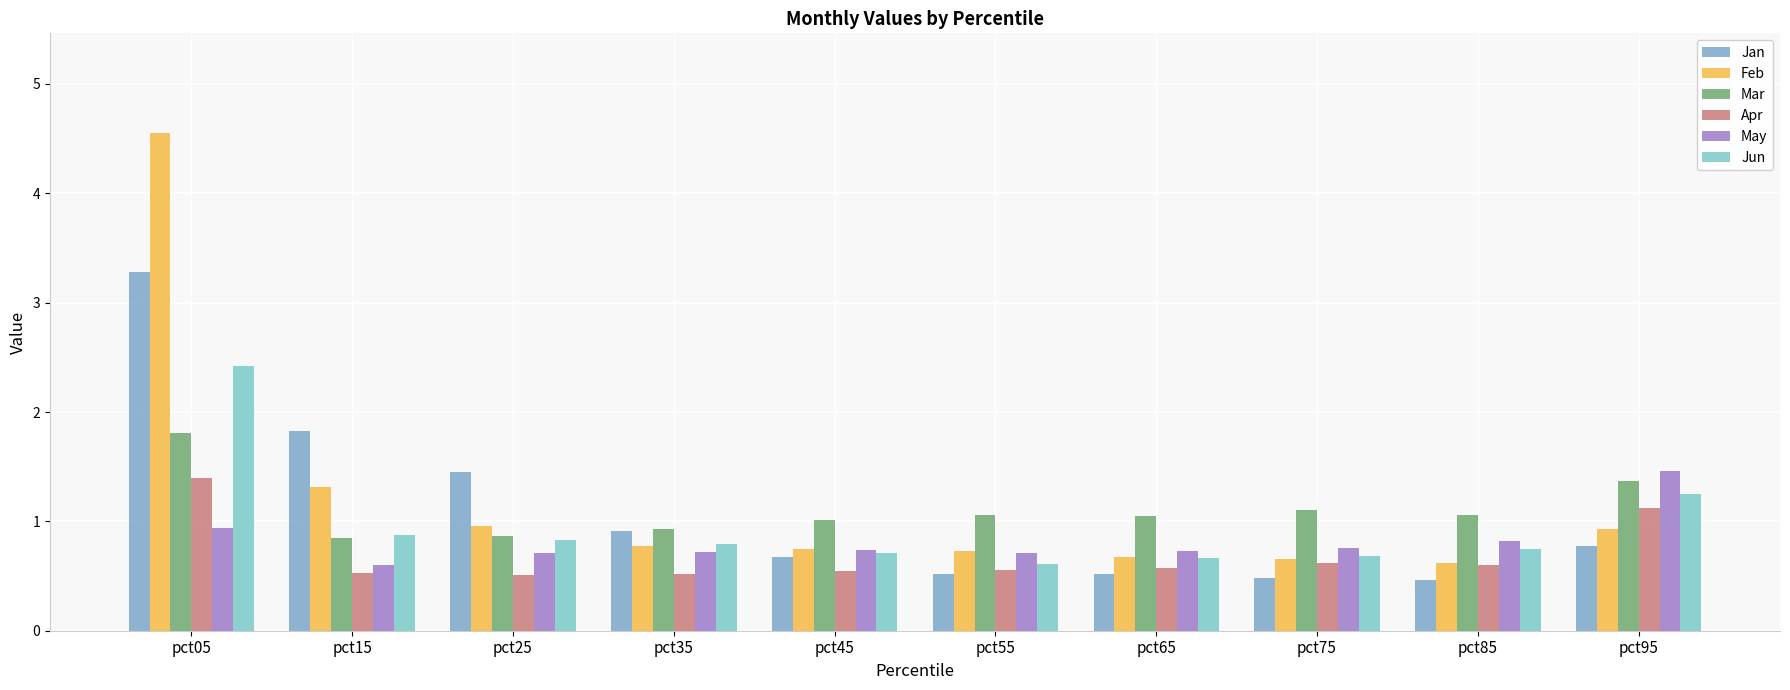

Reading right to left, extract all data points from this chart.

Jan: pct95=0.8	pct85=0.5	pct75=0.5	pct65=0.5	pct55=0.5	pct45=0.7	pct35=0.9	pct25=1.4	pct15=1.8	pct05=3.3
Feb: pct95=0.9	pct85=0.6	pct75=0.7	pct65=0.7	pct55=0.7	pct45=0.7	pct35=0.8	pct25=1.0	pct15=1.3	pct05=4.6
Mar: pct95=1.4	pct85=1.1	pct75=1.1	pct65=1.0	pct55=1.1	pct45=1.0	pct35=0.9	pct25=0.9	pct15=0.9	pct05=1.8
Apr: pct95=1.1	pct85=0.6	pct75=0.6	pct65=0.6	pct55=0.6	pct45=0.5	pct35=0.5	pct25=0.5	pct15=0.5	pct05=1.4
May: pct95=1.5	pct85=0.8	pct75=0.8	pct65=0.7	pct55=0.7	pct45=0.7	pct35=0.7	pct25=0.7	pct15=0.6	pct05=0.9
Jun: pct95=1.3	pct85=0.7	pct75=0.7	pct65=0.7	pct55=0.6	pct45=0.7	pct35=0.8	pct25=0.8	pct15=0.9	pct05=2.4